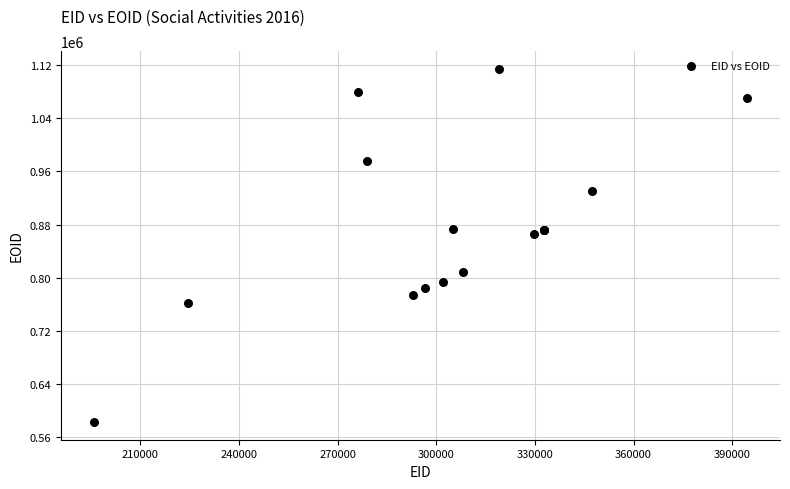

What Y value in the scatter plot is closest to 848604?

865101